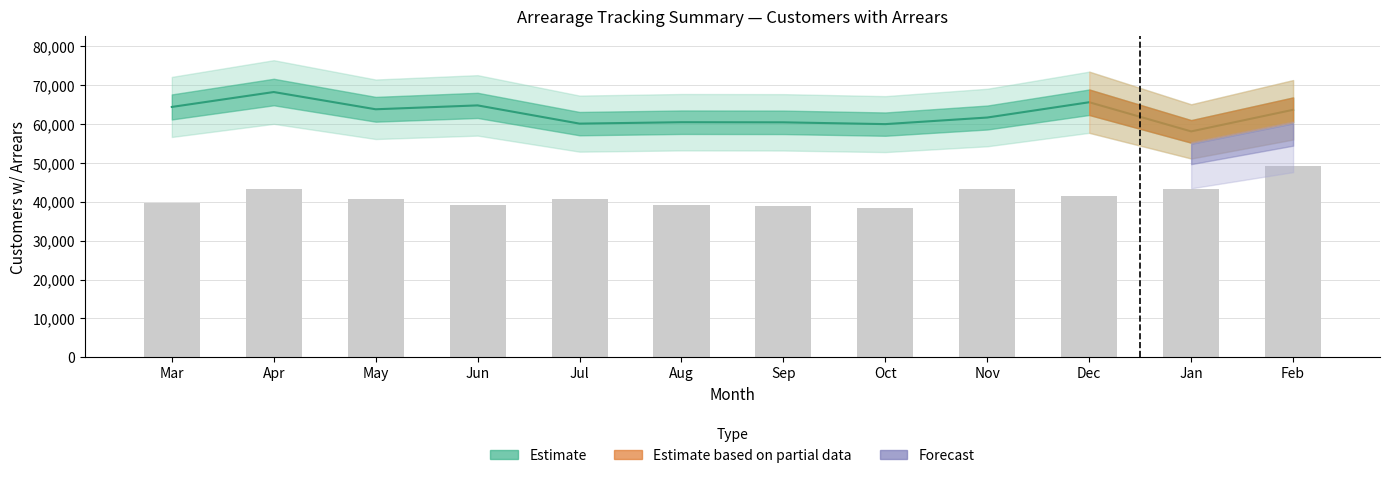

What is the minimum value for Total 2020 w/ Arrears?

58100